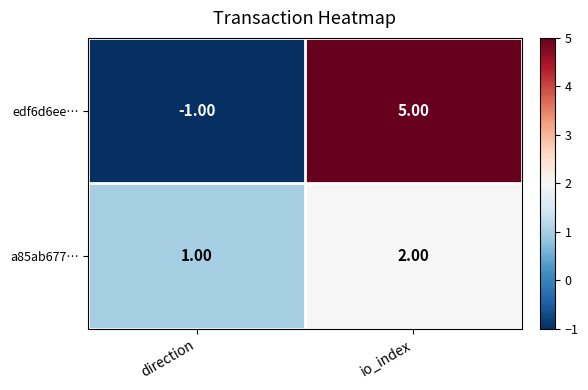

Which label corresponds to the largest value in the chart?

io_index